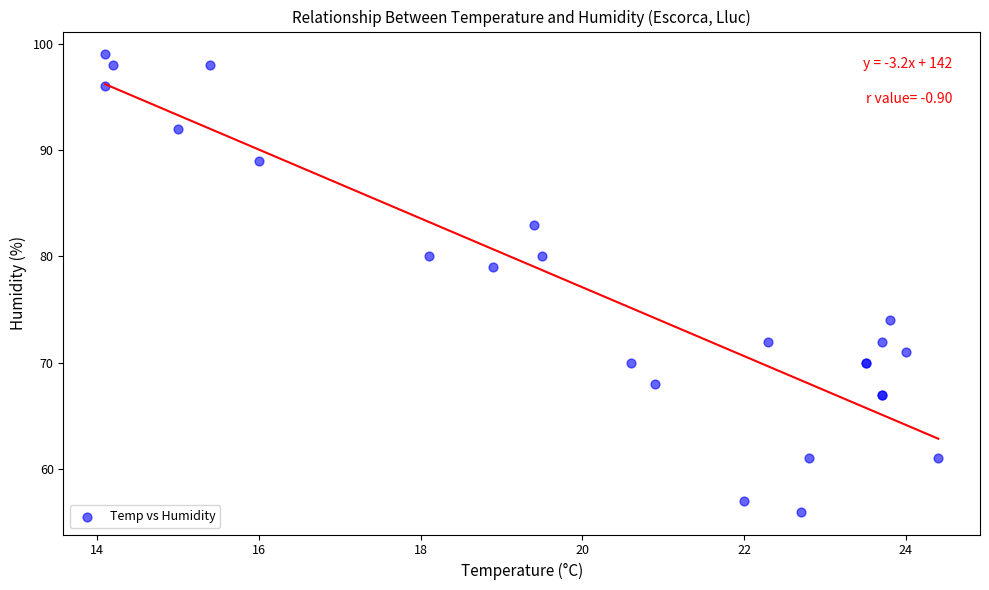

What Y value in the scatter plot is closest to 77?

79